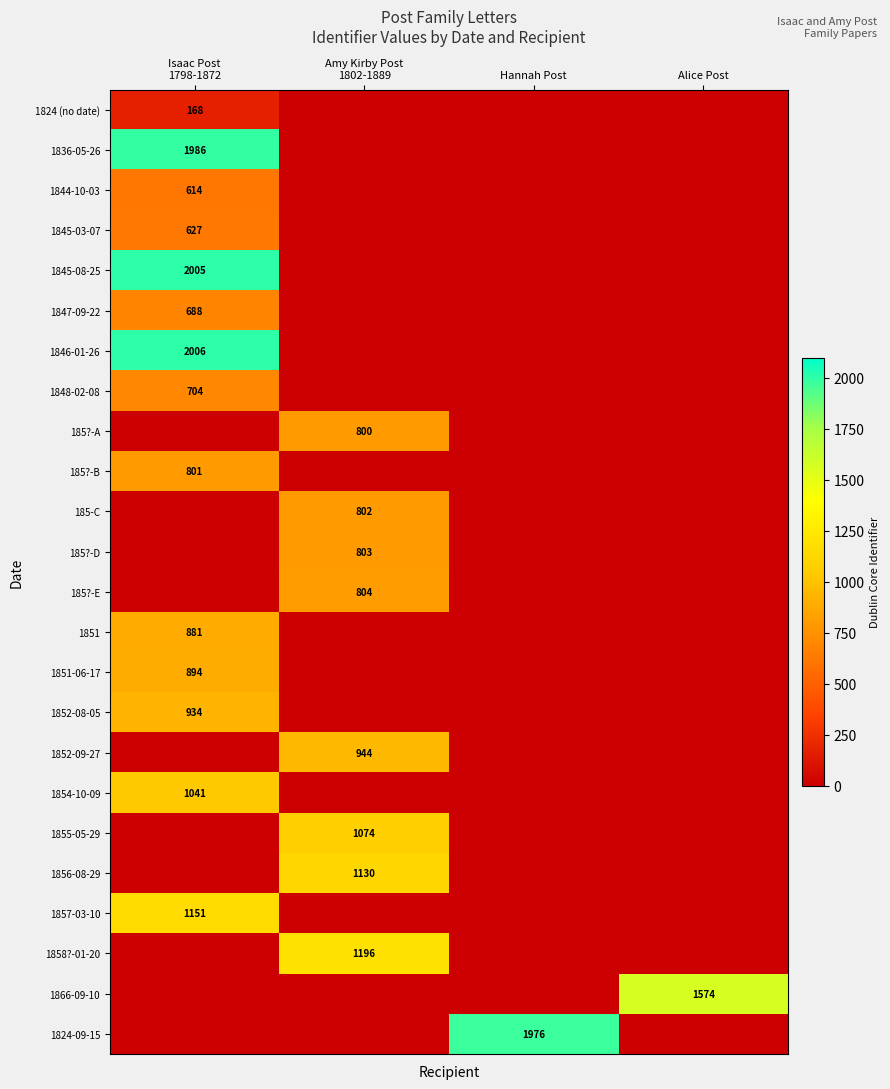

Is it true that 1854-10-09 equals 1041.0 at Isaac Post 1798-1872?

True